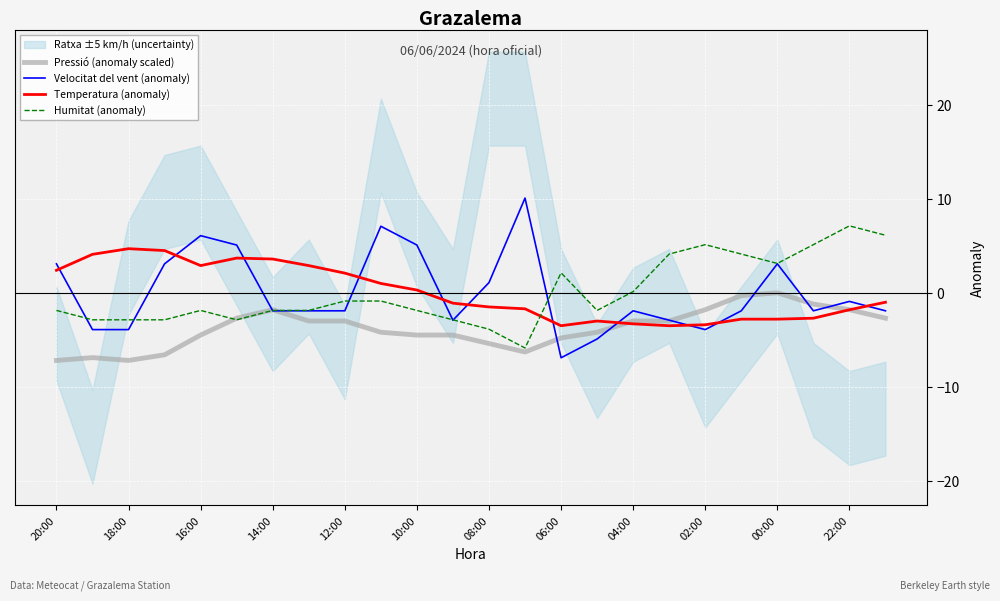

How many data points does each series have?

24